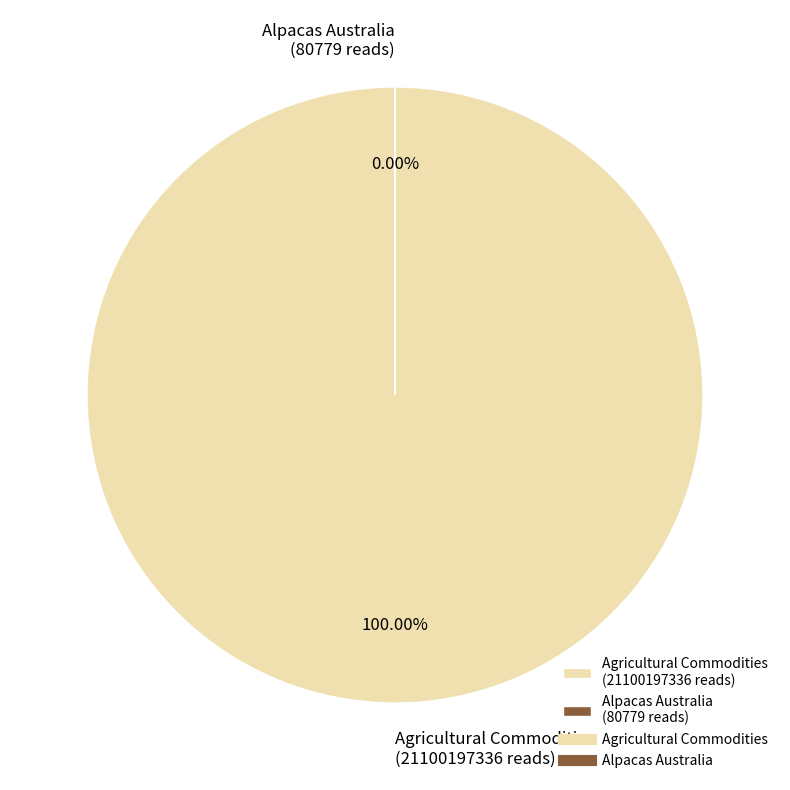

What portion of the pie excludes Alpacas Australia?

100.0%